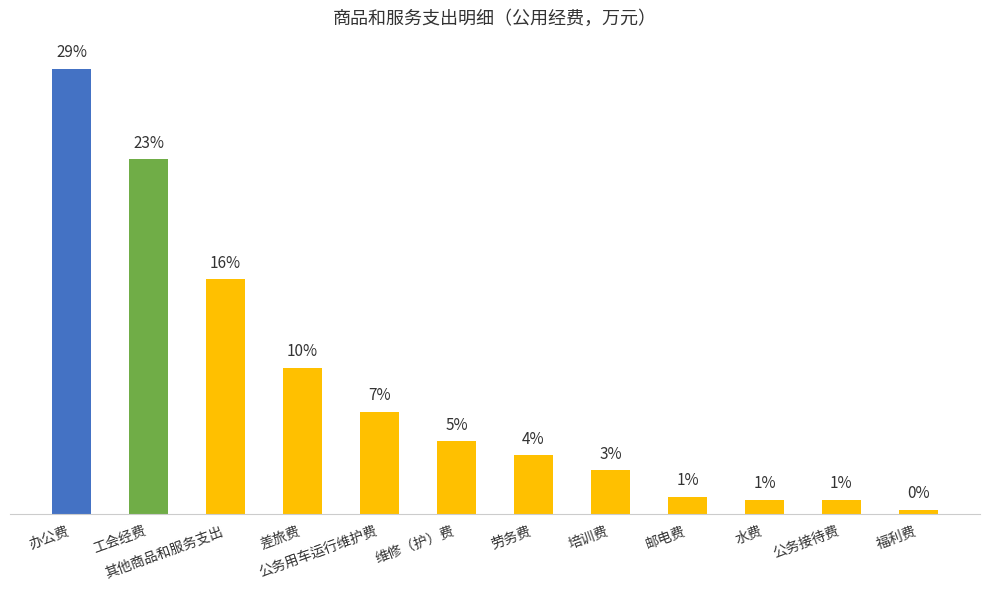

Does the chart contain any negative values?

No